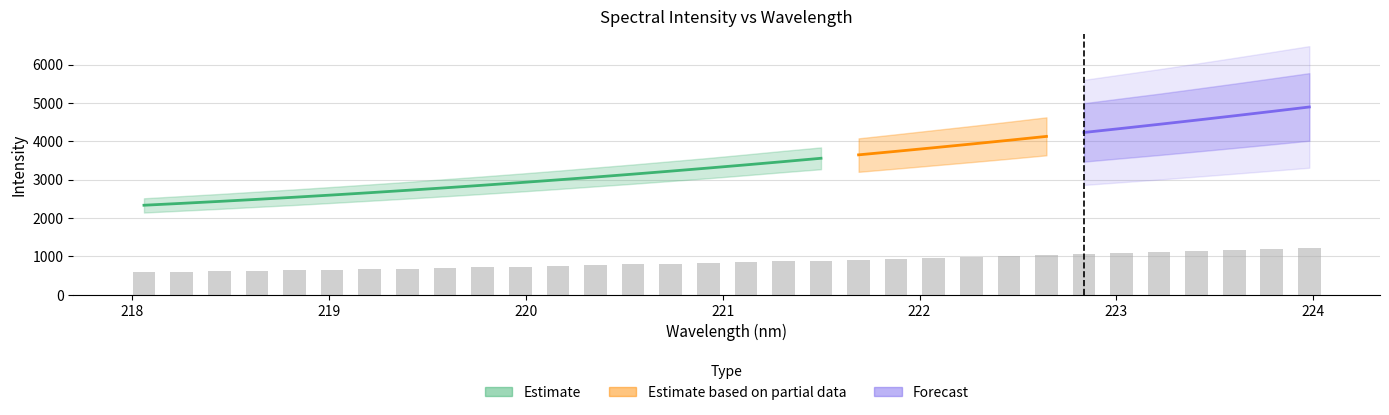

List the labels in order of value, largest first.

223.9802, 223.7895, 223.5987, 223.408, 223.2172, 223.0264, 222.8355, 222.6447, 222.4538, 222.263, 222.0721, 221.8812, 221.6902, 221.4993, 221.3083, 221.1174, 220.9264, 220.7354, 220.5444, 220.3533, 220.1623, 219.9712, 219.7801, 219.589, 219.3979, 219.2067, 219.0156, 218.8244, 218.6332, 218.442, 218.2508, 218.0596